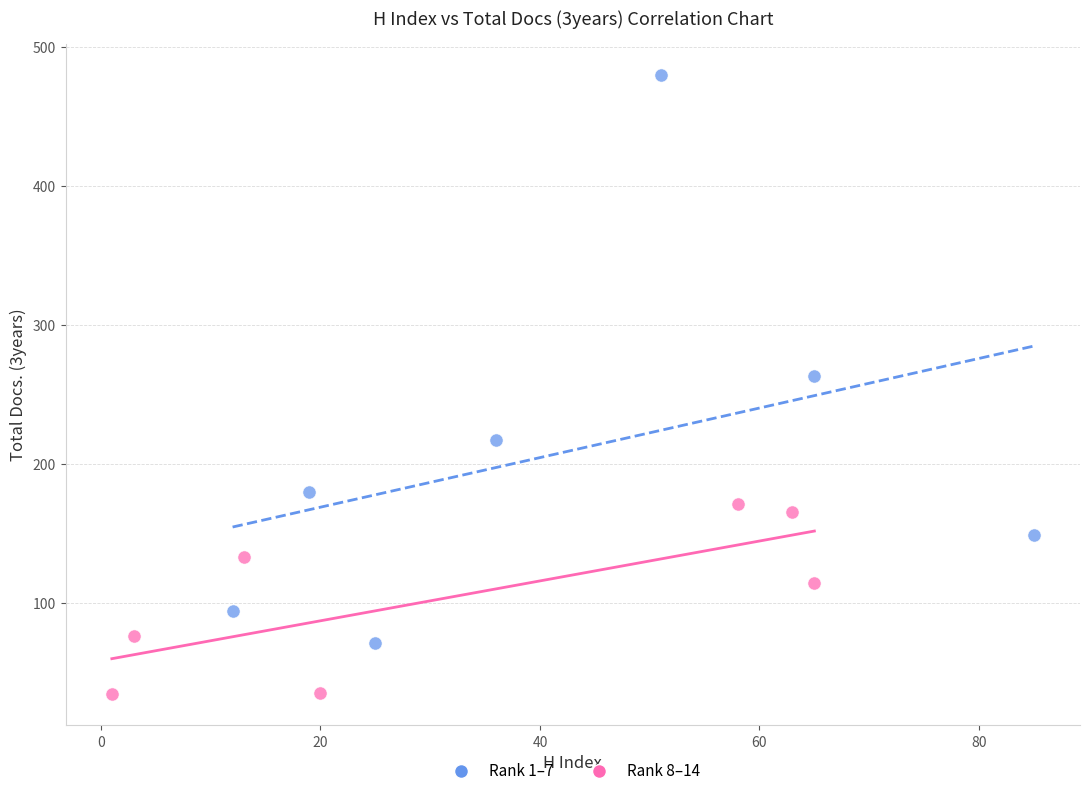

Which series has the widest spread of Y values?

Rank 1–7